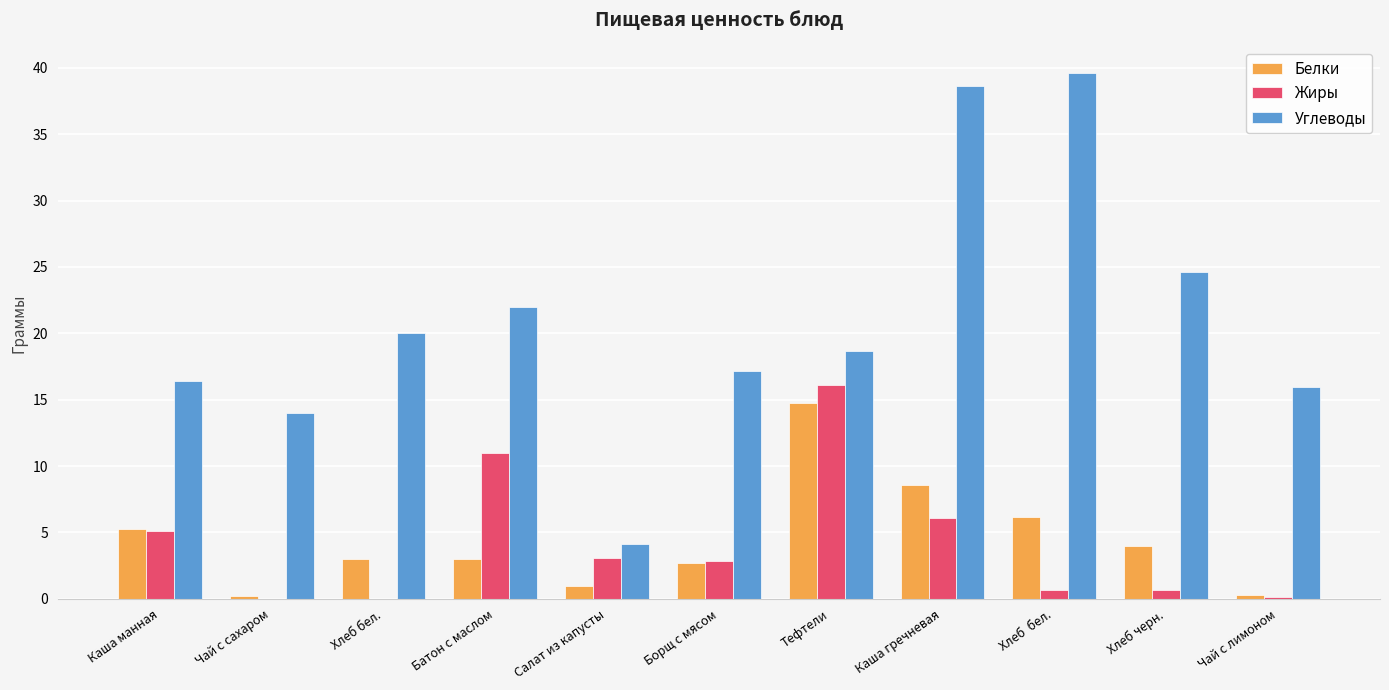

Where does the Углеводы series first go above 18?

Хлеб бел.